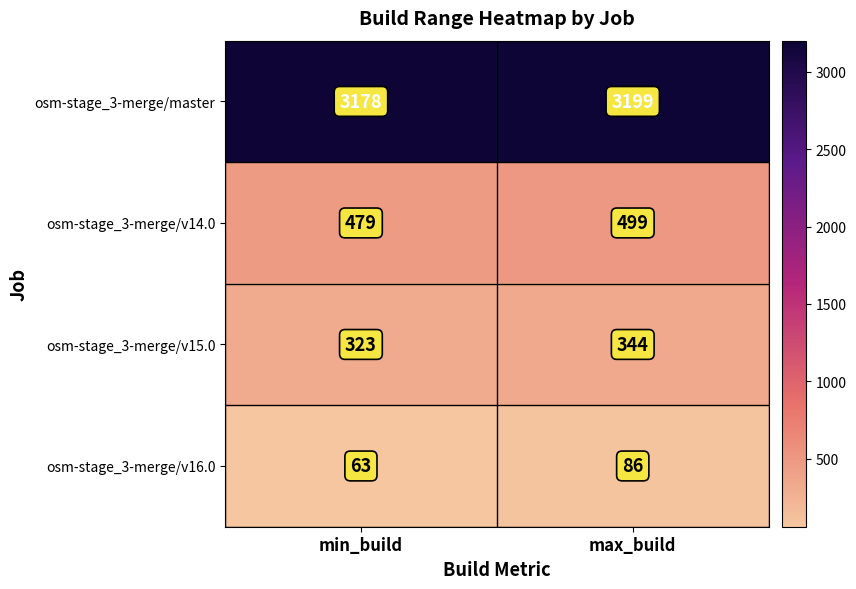

List the series in order of their peak value, lowest first.

osm-stage_3-merge/v16.0, osm-stage_3-merge/v15.0, osm-stage_3-merge/v14.0, osm-stage_3-merge/master